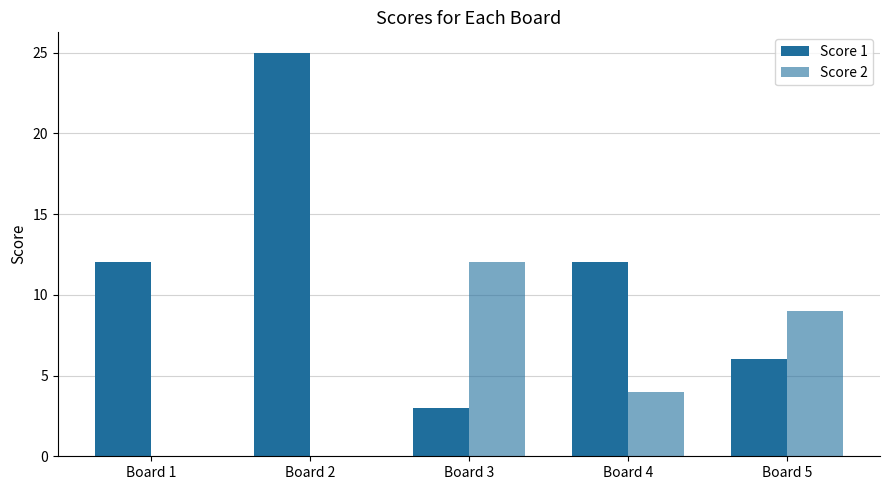

Does the chart contain stacked bars?

No